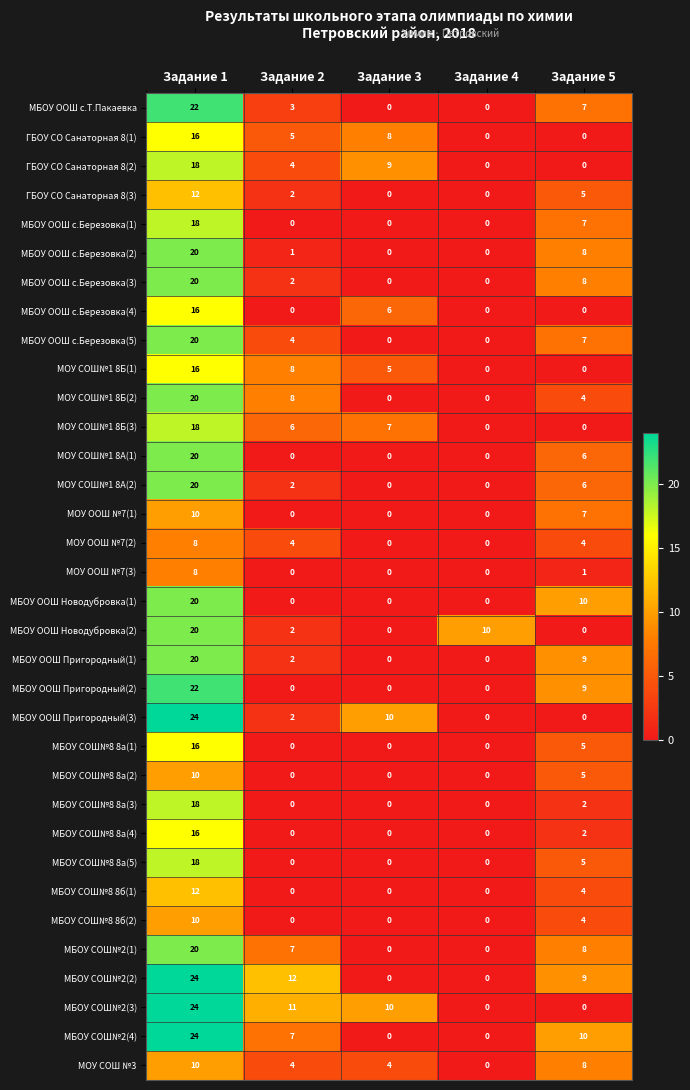

Between Задание 2 and Задание 3, which series saw the biggest shift?

МБОУ СОШ№2(2)